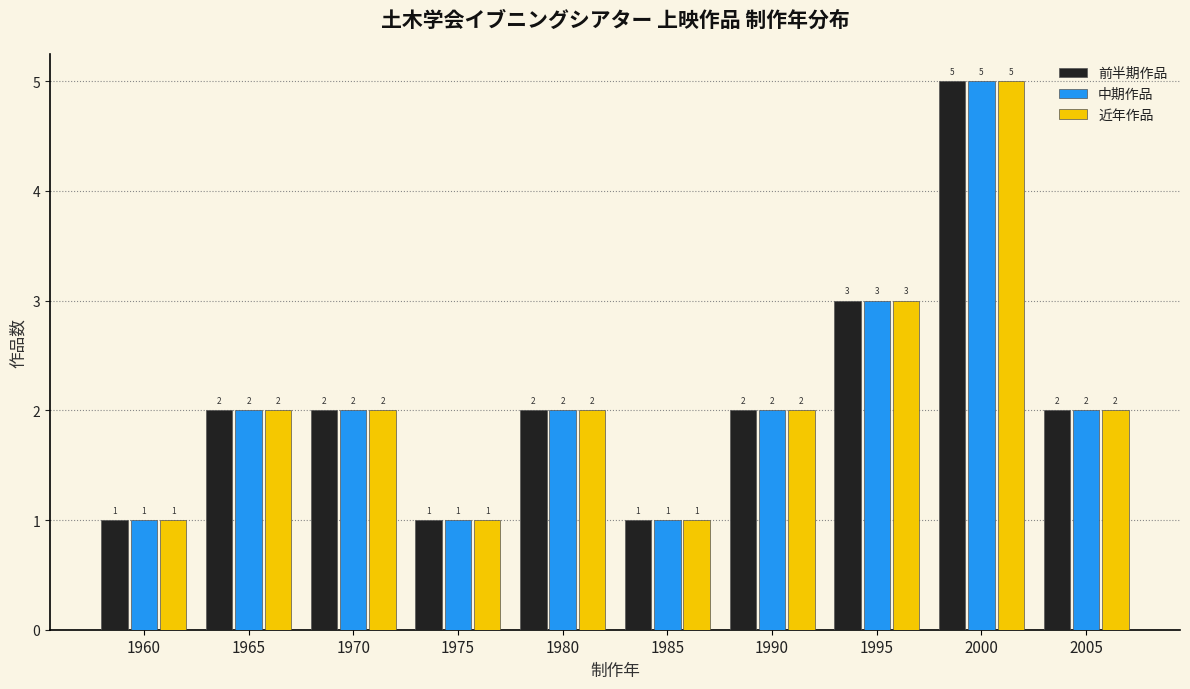

Reading left to right, list all the values displayed in this chart.

前半期作品: 1960=1	1965=2	1970=2	1975=1	1980=2	1985=1	1990=2	1995=3	2000=5	2005=2
中期作品: 1960=1	1965=2	1970=2	1975=1	1980=2	1985=1	1990=2	1995=3	2000=5	2005=2
近年作品: 1960=1	1965=2	1970=2	1975=1	1980=2	1985=1	1990=2	1995=3	2000=5	2005=2